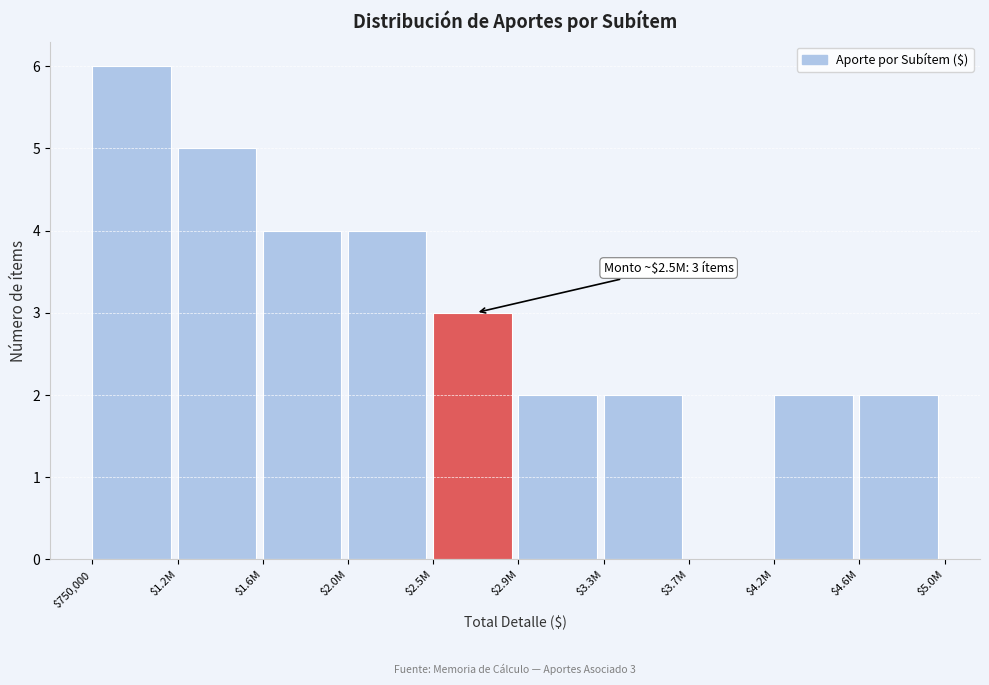

What is the sum of all values?

30